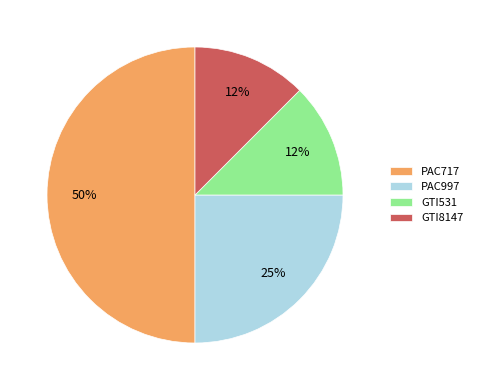

To the nearest percent, what is the average slice percentage?

25%